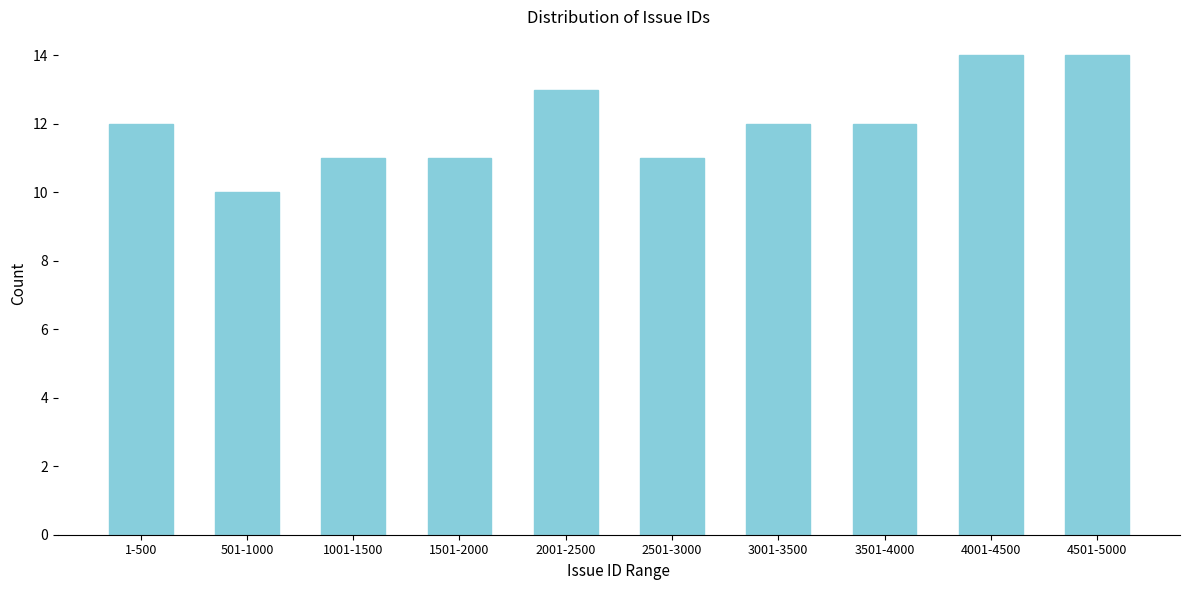

Reading left to right, transcribe all the data shown in this chart.

12	10	11	11	13	11	12	12	14	14